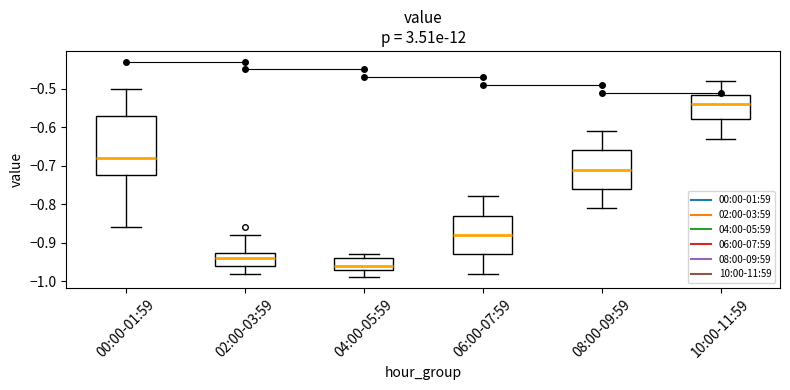

Reading left to right, read every box against the y-axis: the position of its median line, the range the box covers, and the ends of its whiskers. The values are not printed on the chart, so give them approximately, as read against the axis.

00:00-01:59: median -0.68, box -0.72 to -0.57, whiskers -0.86 to -0.50
02:00-03:59: median -0.94, box -0.96 to -0.93, whiskers -0.98 to -0.88
04:00-05:59: median -0.96, box -0.97 to -0.94, whiskers -0.99 to -0.93
06:00-07:59: median -0.88, box -0.93 to -0.83, whiskers -0.98 to -0.78
08:00-09:59: median -0.71, box -0.76 to -0.66, whiskers -0.81 to -0.61
10:00-11:59: median -0.54, box -0.58 to -0.52, whiskers -0.63 to -0.48